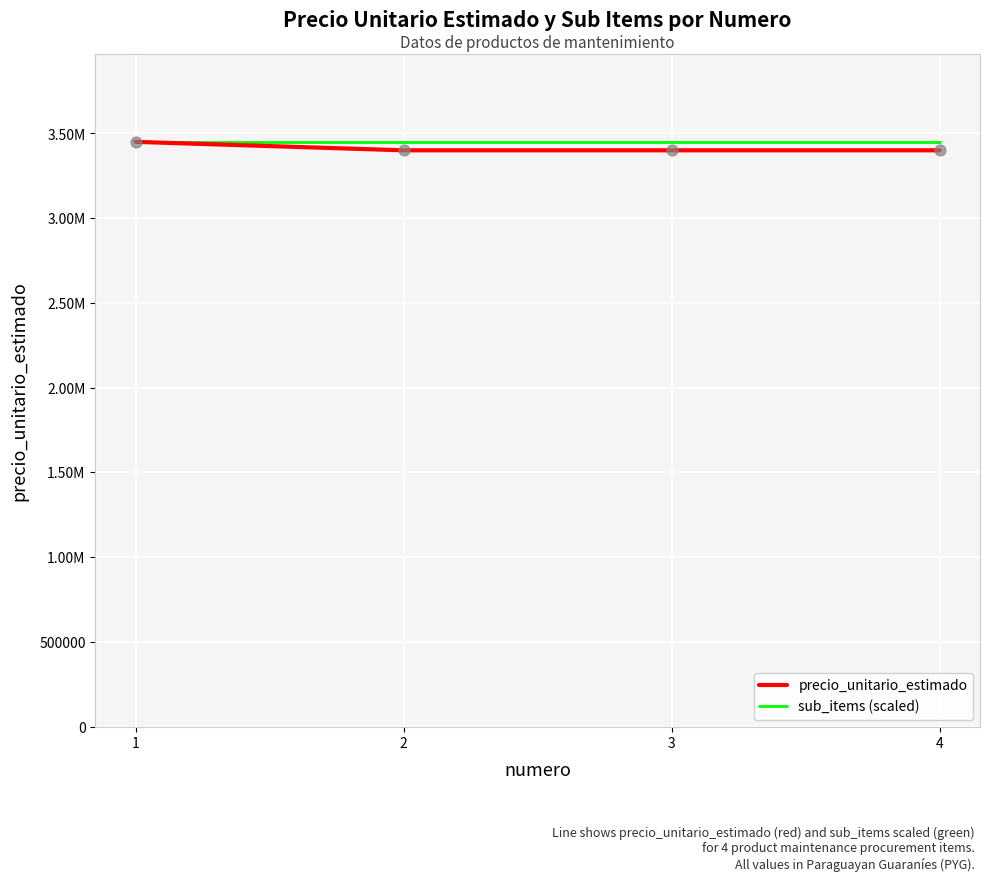

Which series has the largest total across all categories?

sub_items (scaled)